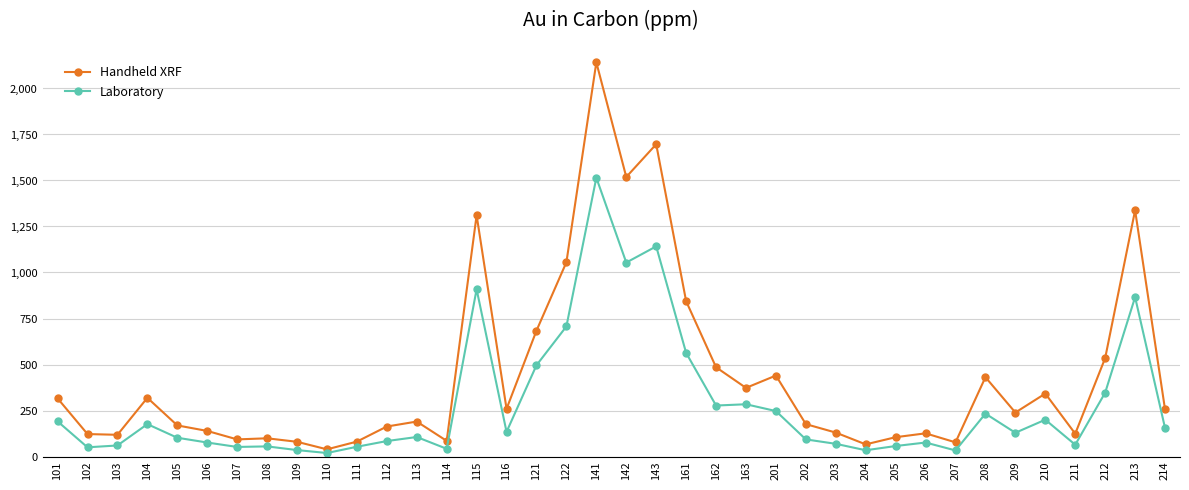

How many categories are shown in the chart?

38